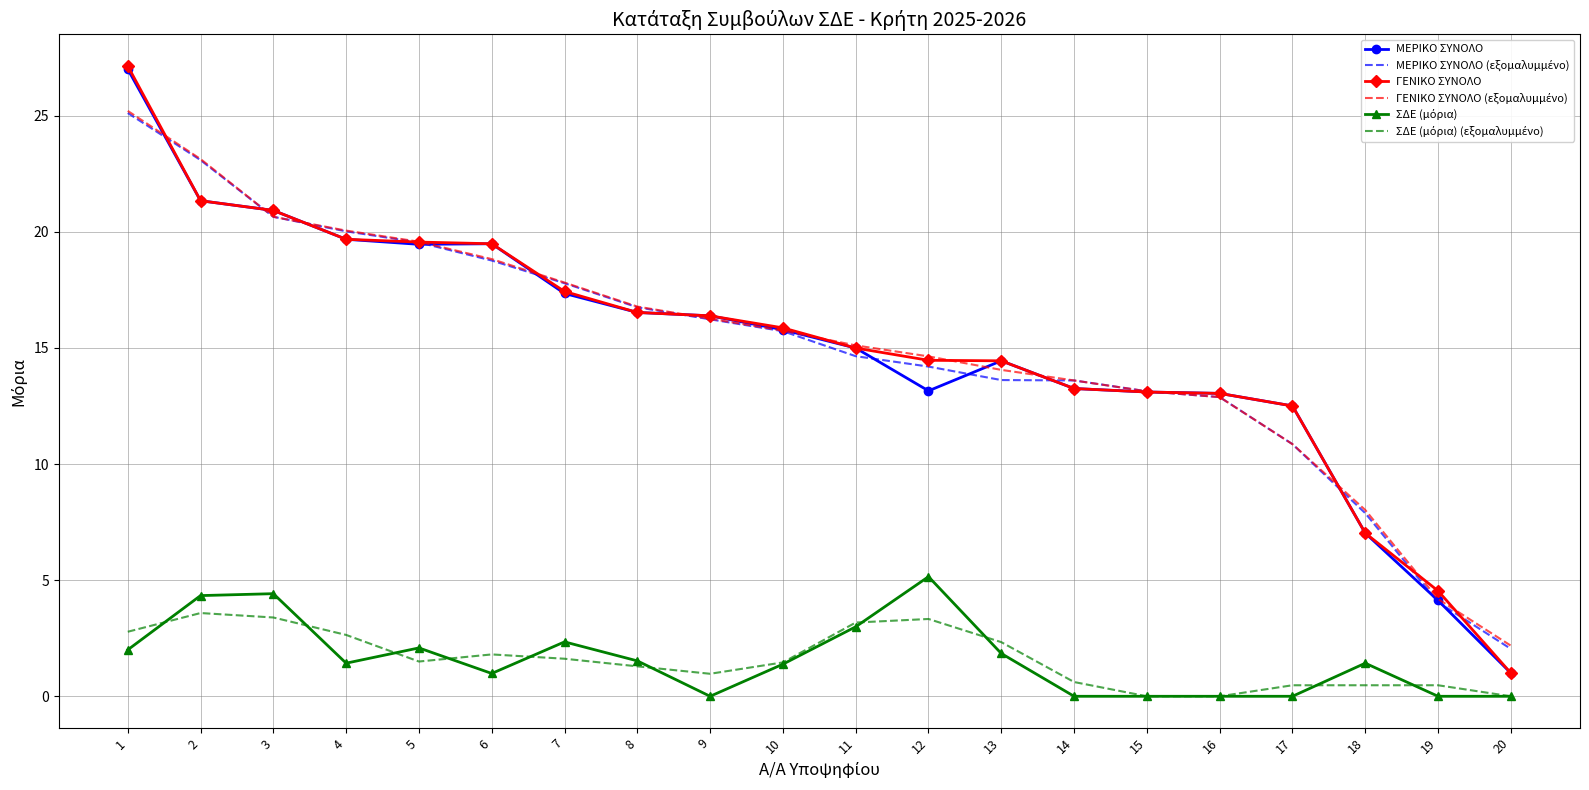

What is the sum of the ΓΕΝΙΚΟ ΣΥΝΟΛΟ values at 13 and 8?

31.0